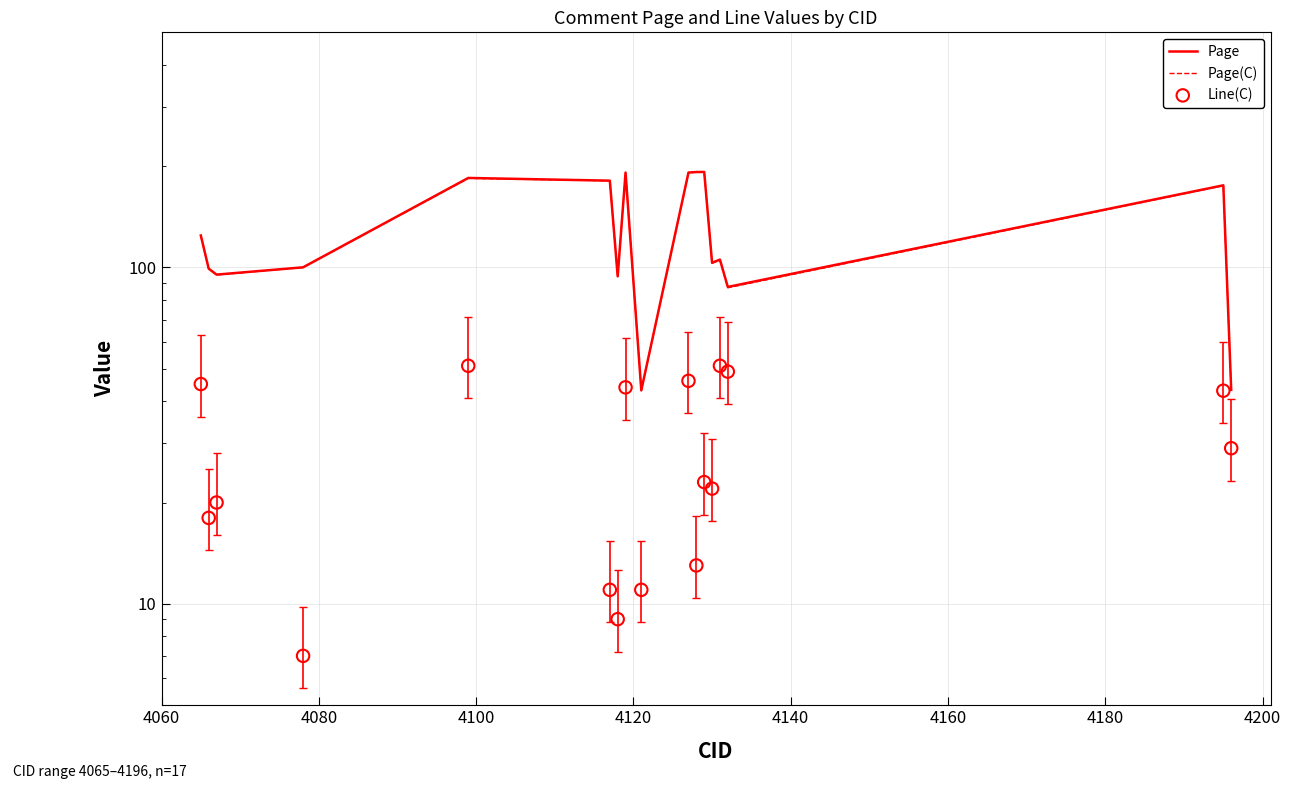

Which series reaches the maximum Y coordinate?

Page